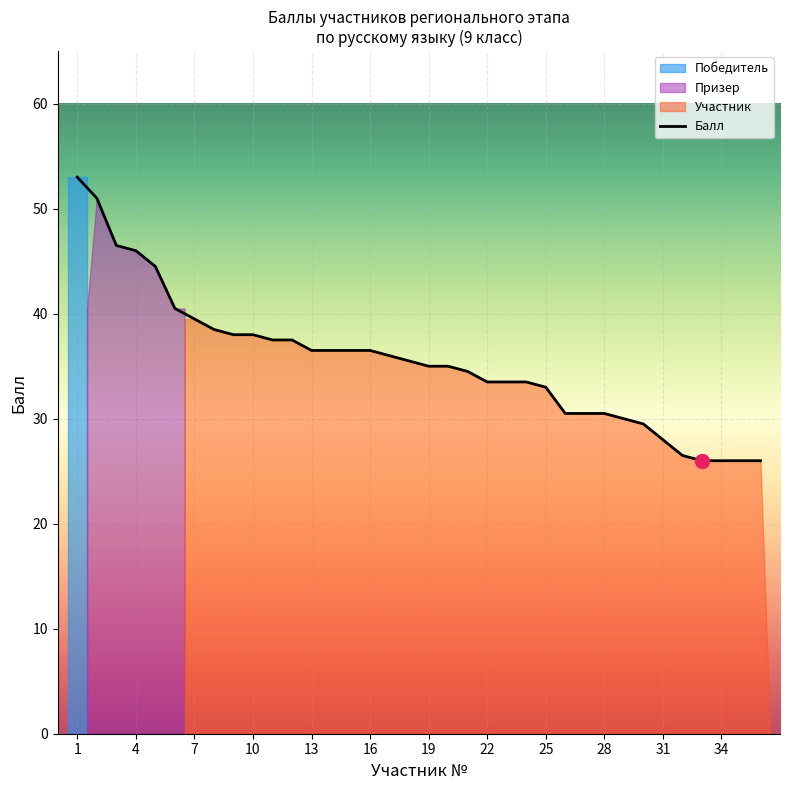

What is the sum of all values?

1275.5